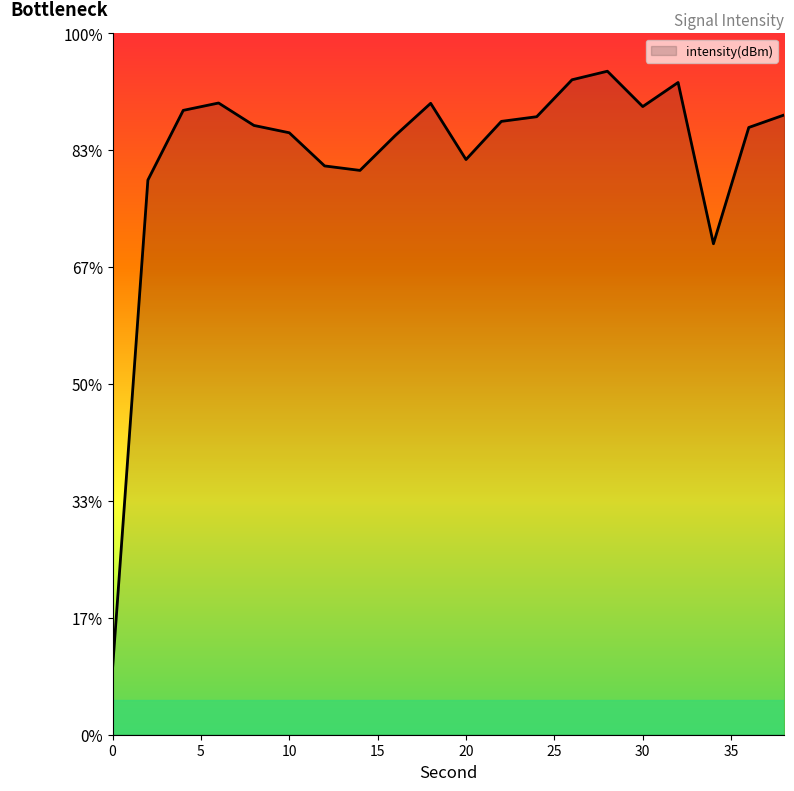

What is the difference between the values at 34 and 4?

22.8